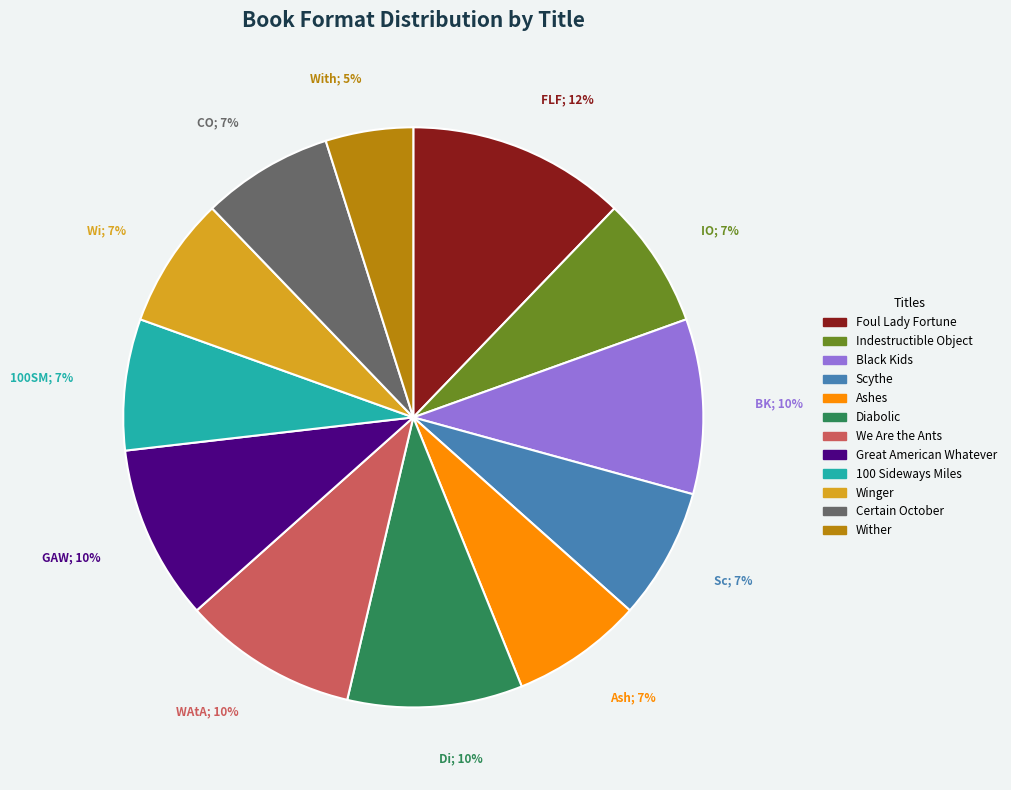

Approximately how many times larger is the value at We Are the Ants compared to Black Kids?

1.0